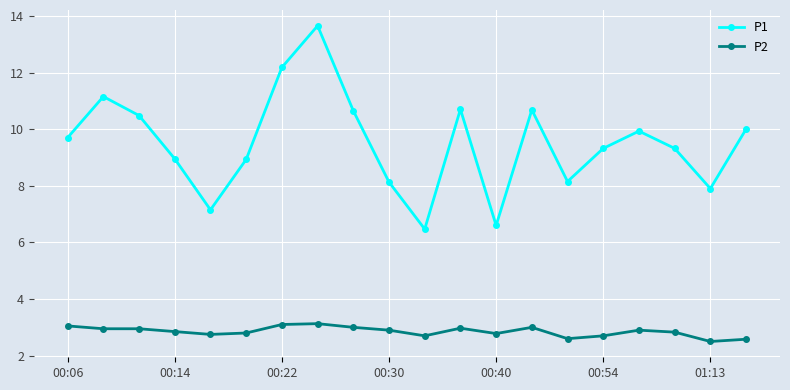

How many data points does each series have?

20